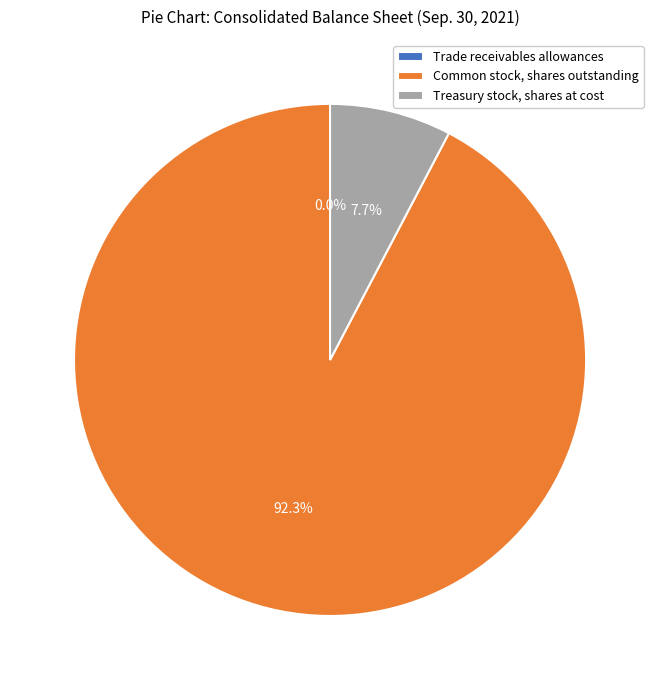

Is the sum of Treasury stock, shares at cost and Common stock, shares outstanding greater than half?

Yes